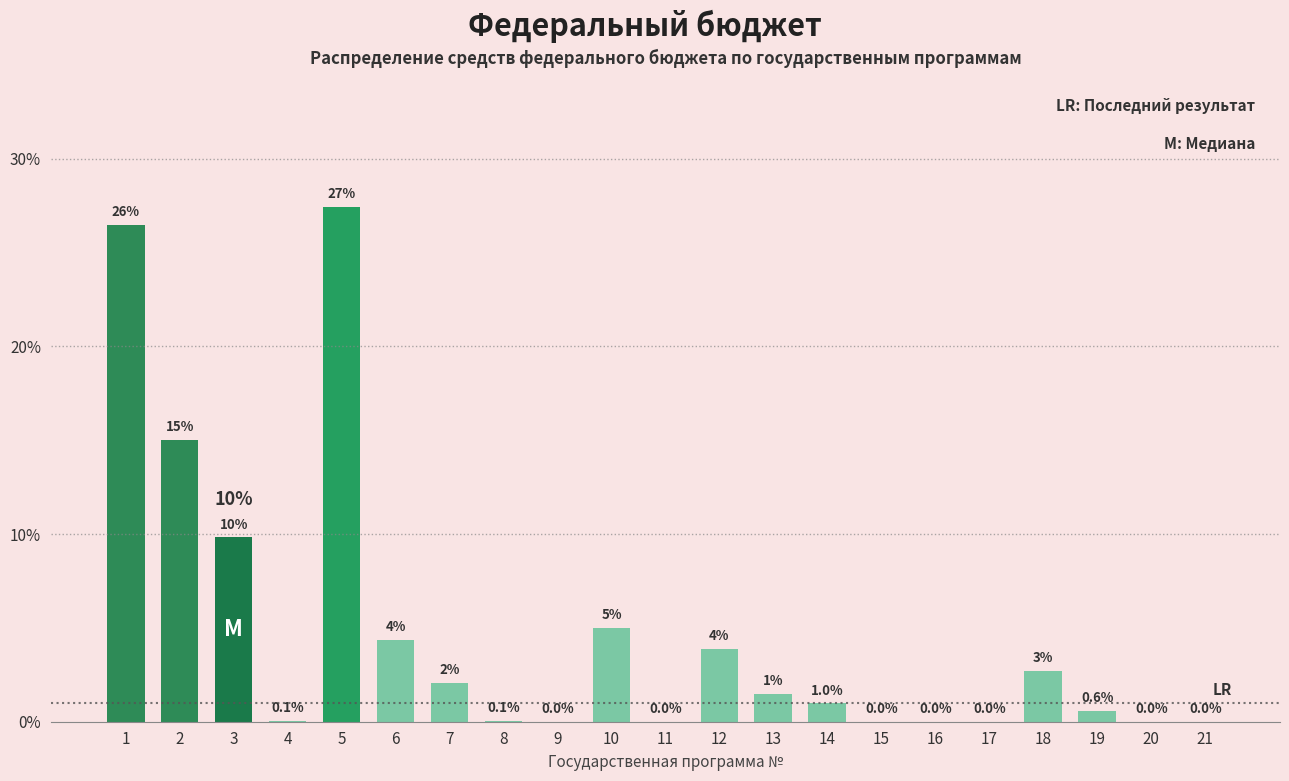

Which category has the highest value across all series?

5